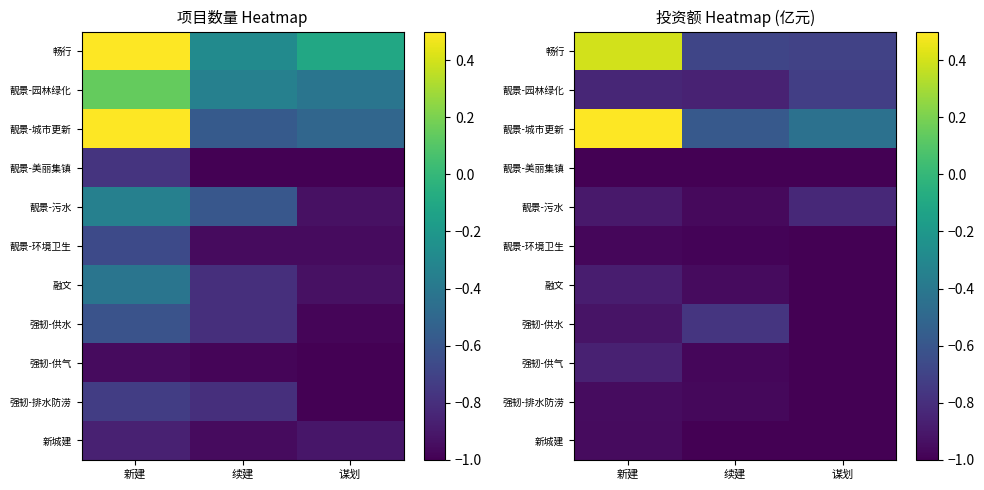

What is the sum of all 强韧-供气 values?

-2.8